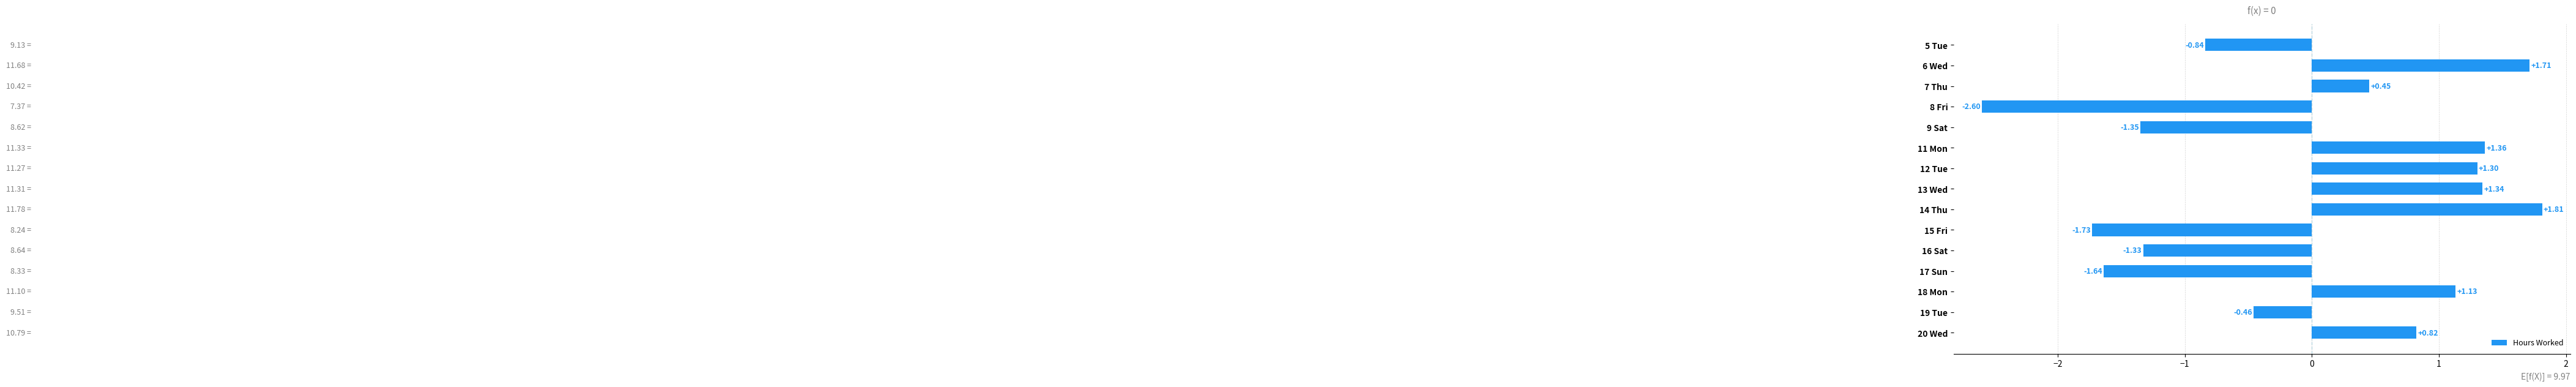

What is the difference between the maximum and minimum values?

4.4